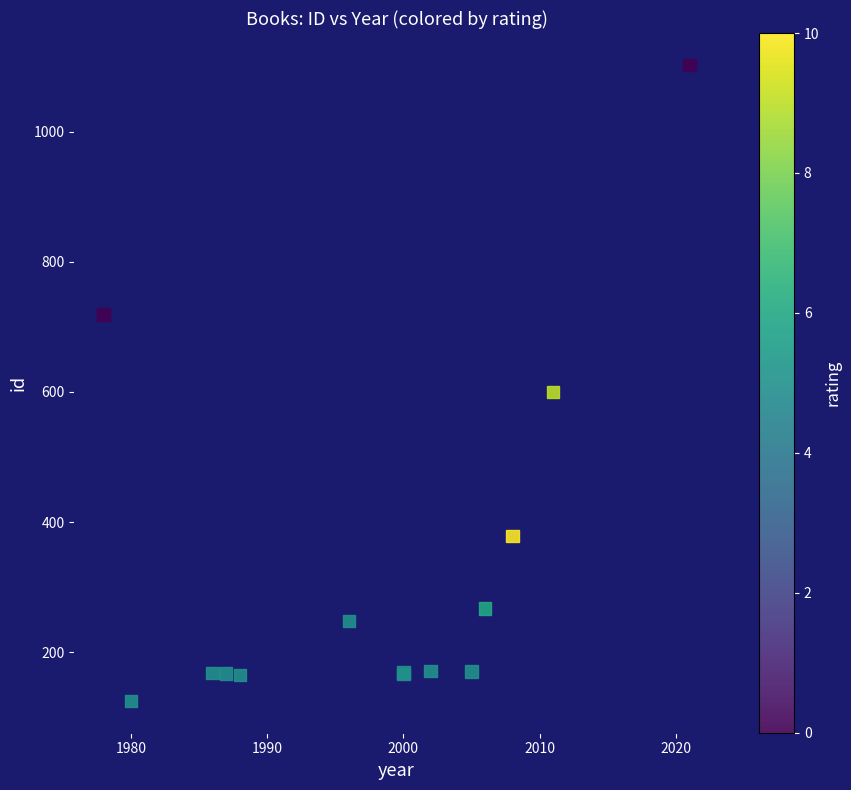

What Y value in the scatter plot is closest to 614?

600